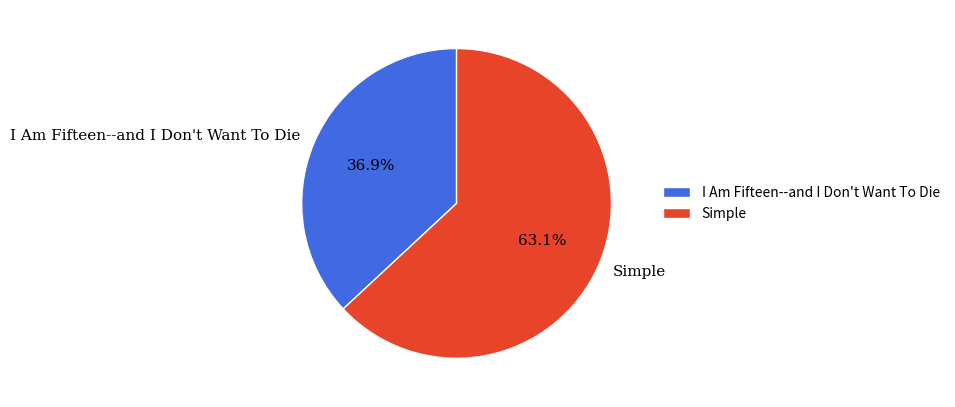

True or false: Simple accounts for 52% of the total.

False